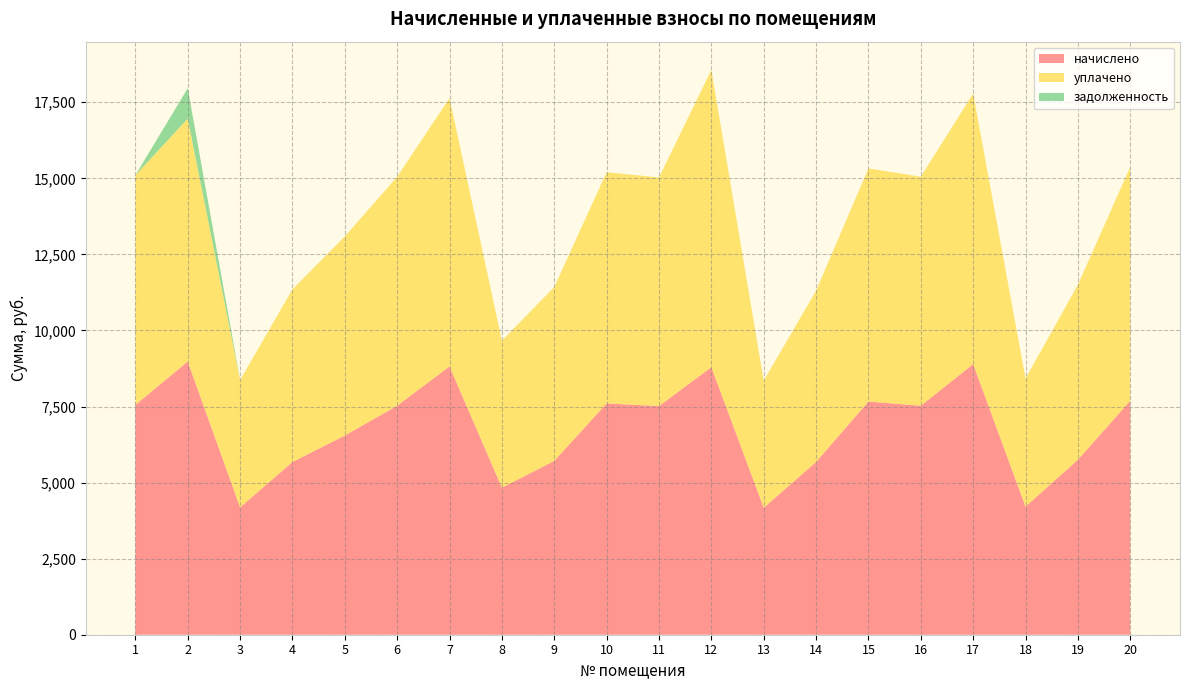

Reading left to right, list all the values displayed in this chart.

начислено: 7551.4	8979.7	4185.5	5675.9	6545.3	7526.5	8818.2	4831.4	5713.2	7601.0	7514.1	8793.4	4173.1	5675.9	7663.1	7526.5	8892.7	4210.4	5750.5	7688.0
уплачено: 7551.4	7981.9	4185.5	5675.9	6545.3	7526.5	8818.2	4831.4	5713.2	7601.0	7514.1	9770.4	4173.1	5630.2	7663.1	7526.5	8892.7	4210.4	5750.5	7688.0
задолженность: 0.0	997.7	0.0	0.0	0.0	0.0	0.0	0.0	0.0	0.0	0.0	0.0	0.0	0.0	0.0	0.0	0.0	0.0	0.0	0.0